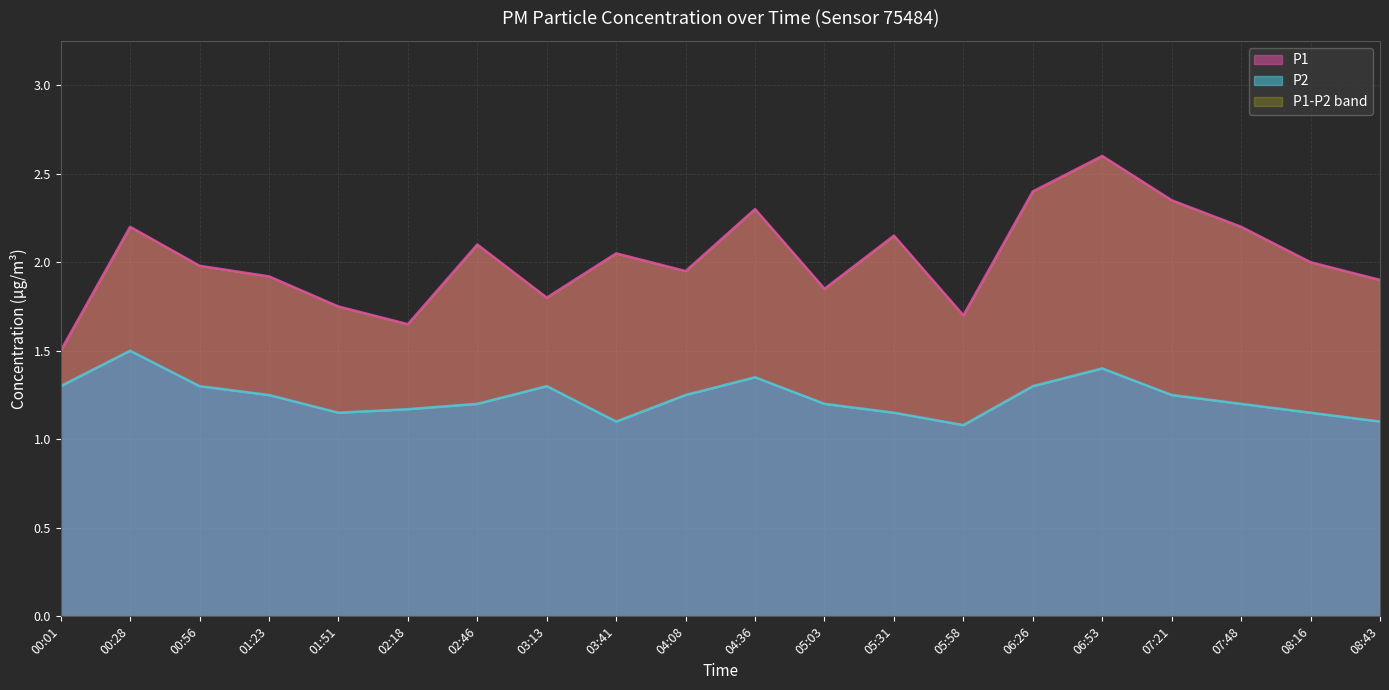

The P1 series shows 2.0 at 08:16. True or false?

True